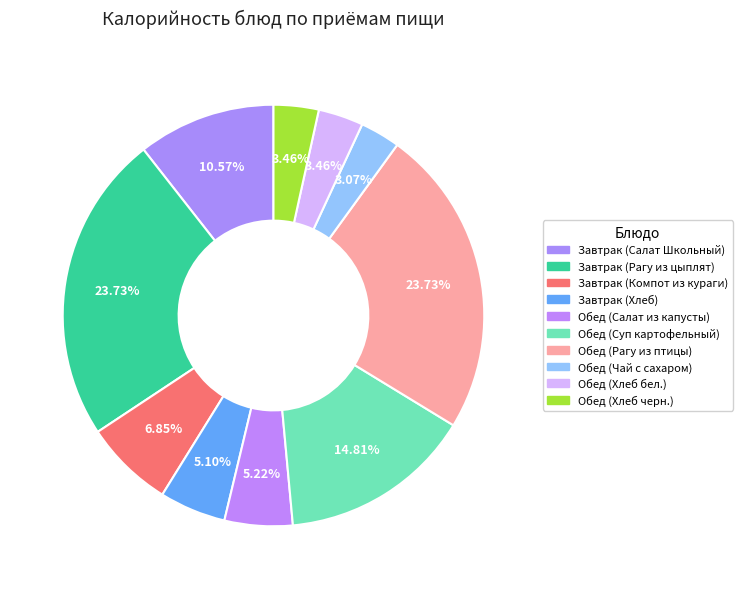

Which slice is the smallest?

Обед (Чай с сахаром)